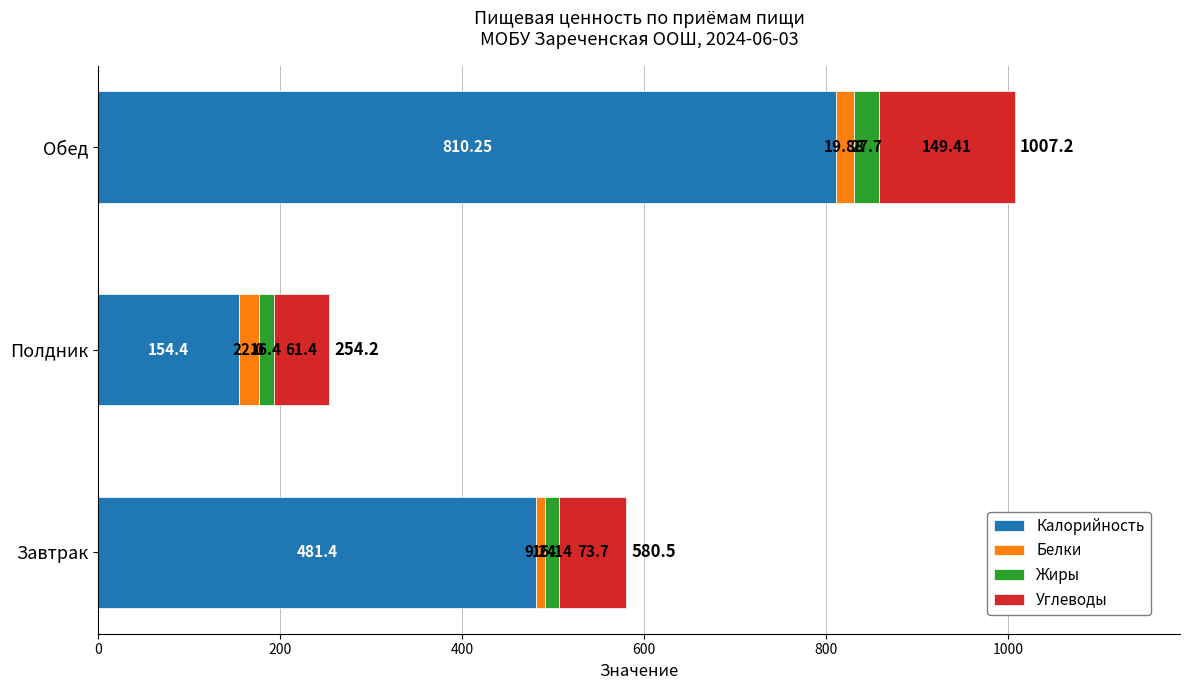

At which label is Калорийность closest to 482?

Завтрак